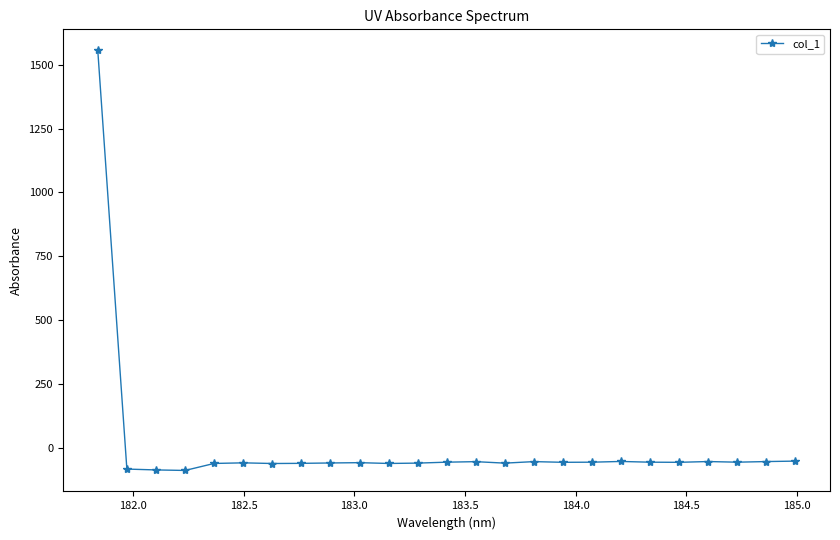

What is the smallest value displayed?

-89.1